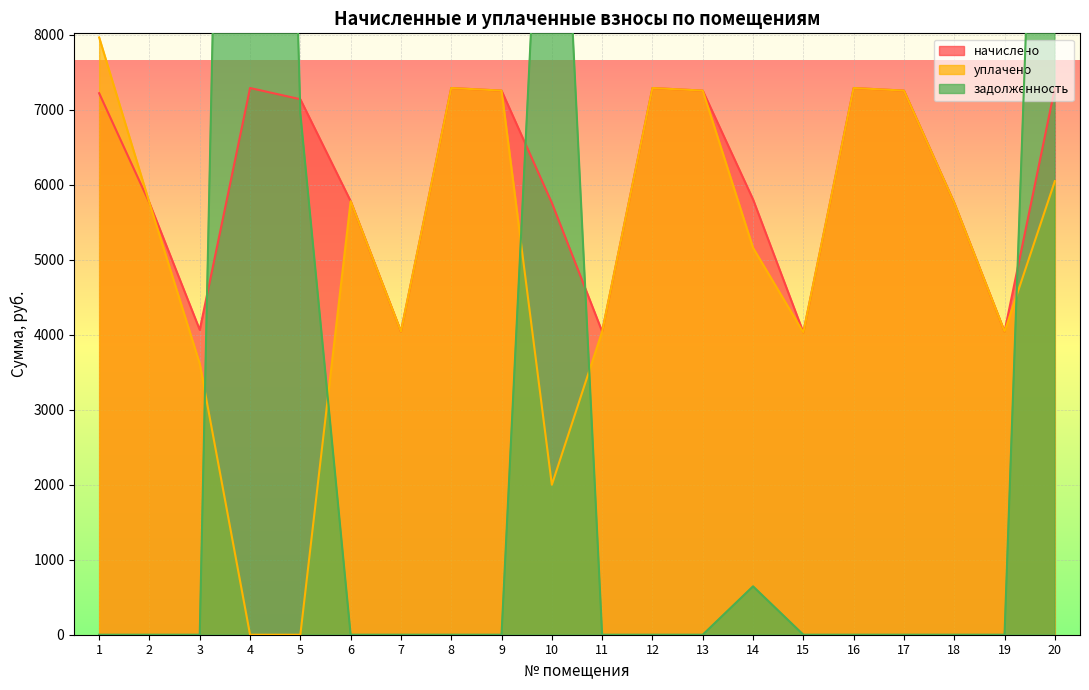

After their last crossing, which series has the higher values: начислено or задолженность?

задолженность